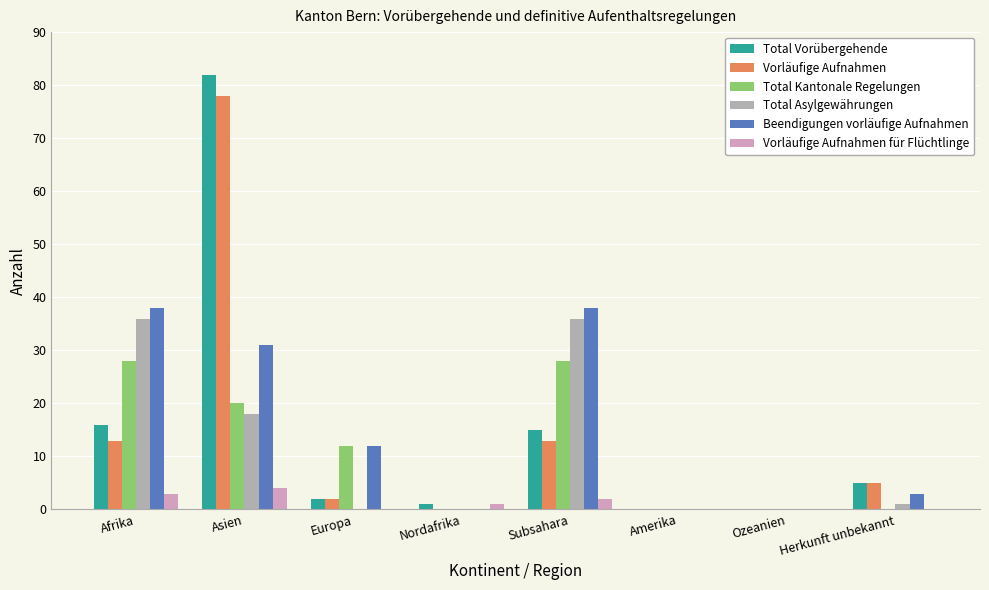

What is the difference between the Beendigungen vorläufige Aufnahmen values at Afrika and Europa?

26